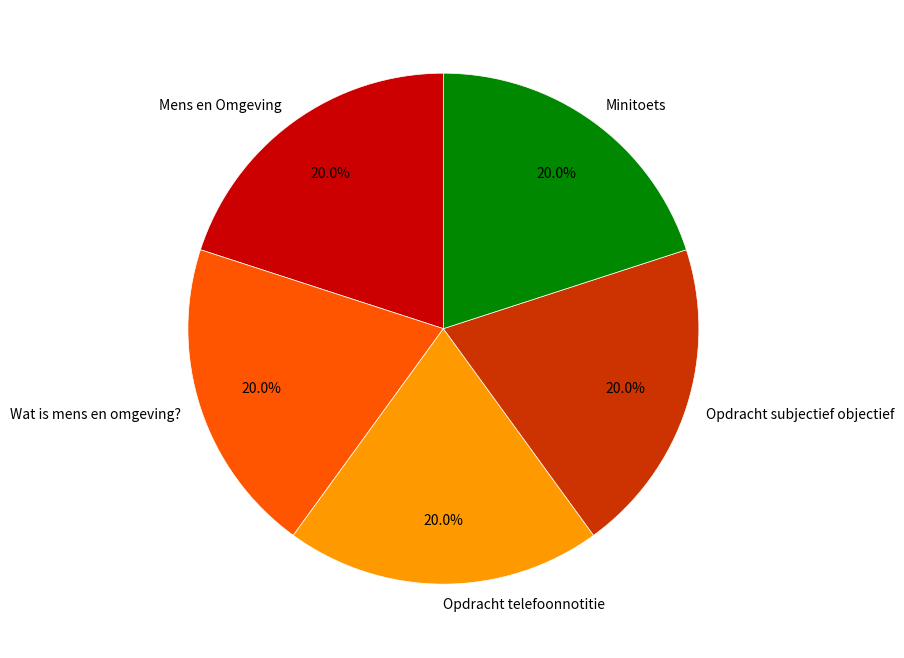

To the nearest percent, what is the difference between the largest and smallest slice percentages?

0%